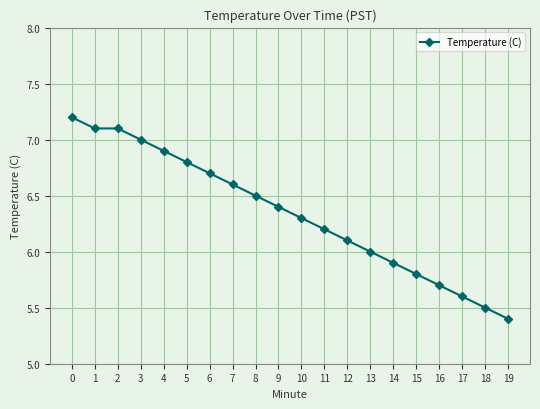

How many lines are shown in the chart?

1